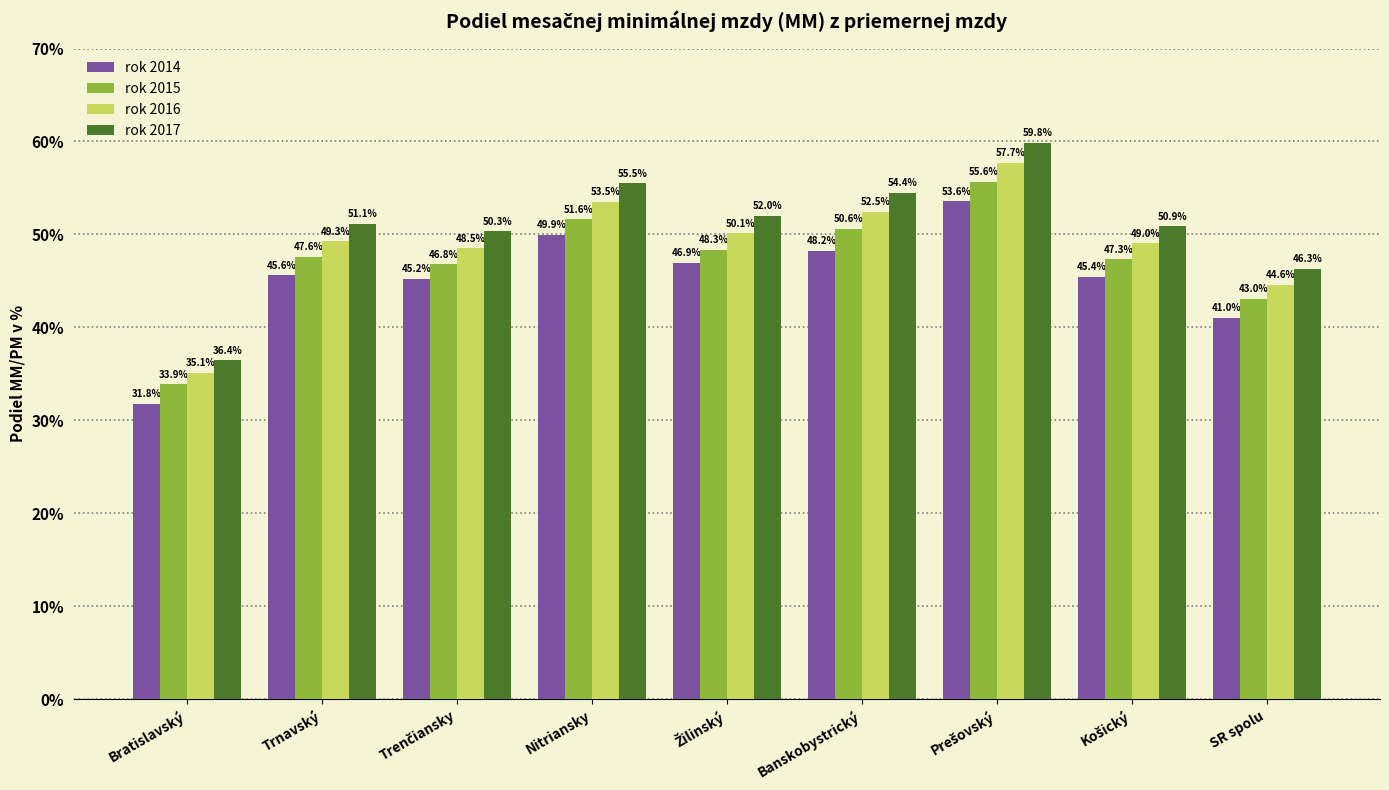

What is the total value across all series at Trnavský?

193.5